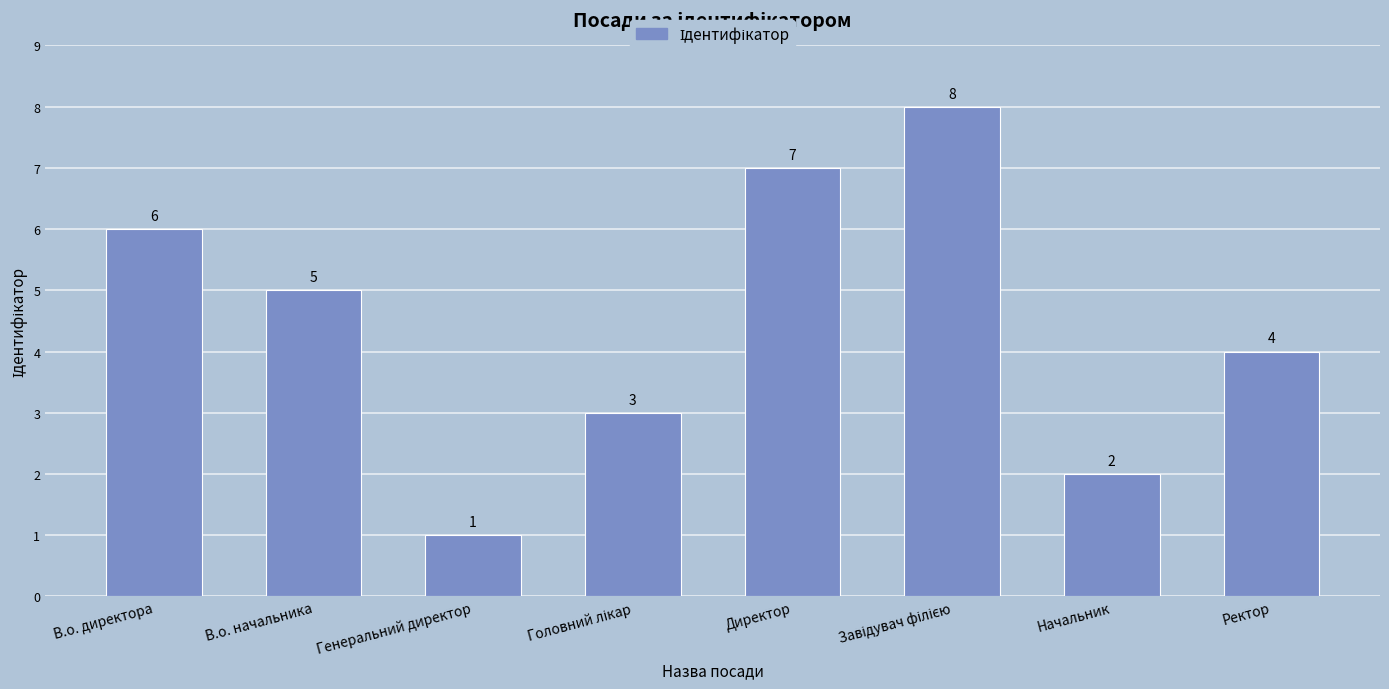

What is the maximum value shown in the chart?

8